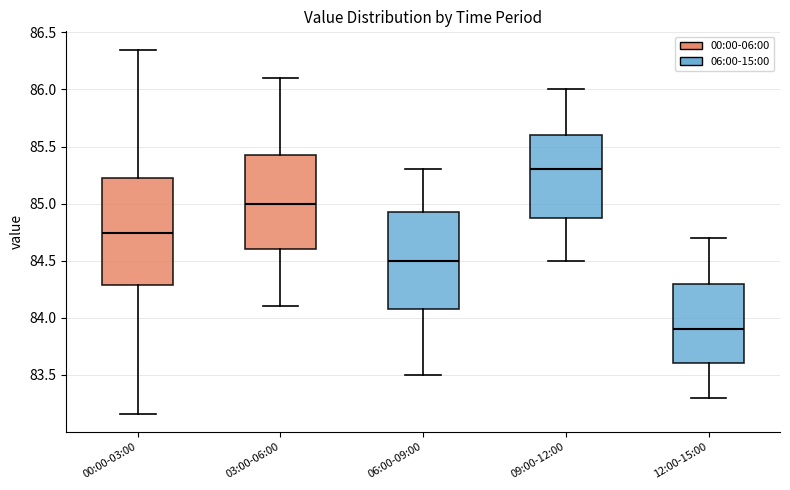

Reading left to right, read every box against the y-axis: the position of its median line, the range the box covers, and the ends of its whiskers. The values are not printed on the chart, so give them approximately, as read against the axis.

00:00-03:00: median 84.75, box 84.30 to 85.25, whiskers 83.15 to 86.35
03:00-06:00: median 85.00, box 84.60 to 85.45, whiskers 84.10 to 86.10
06:00-09:00: median 84.50, box 84.10 to 84.95, whiskers 83.50 to 85.30
09:00-12:00: median 85.30, box 84.90 to 85.60, whiskers 84.50 to 86.00
12:00-15:00: median 83.90, box 83.60 to 84.30, whiskers 83.30 to 84.70